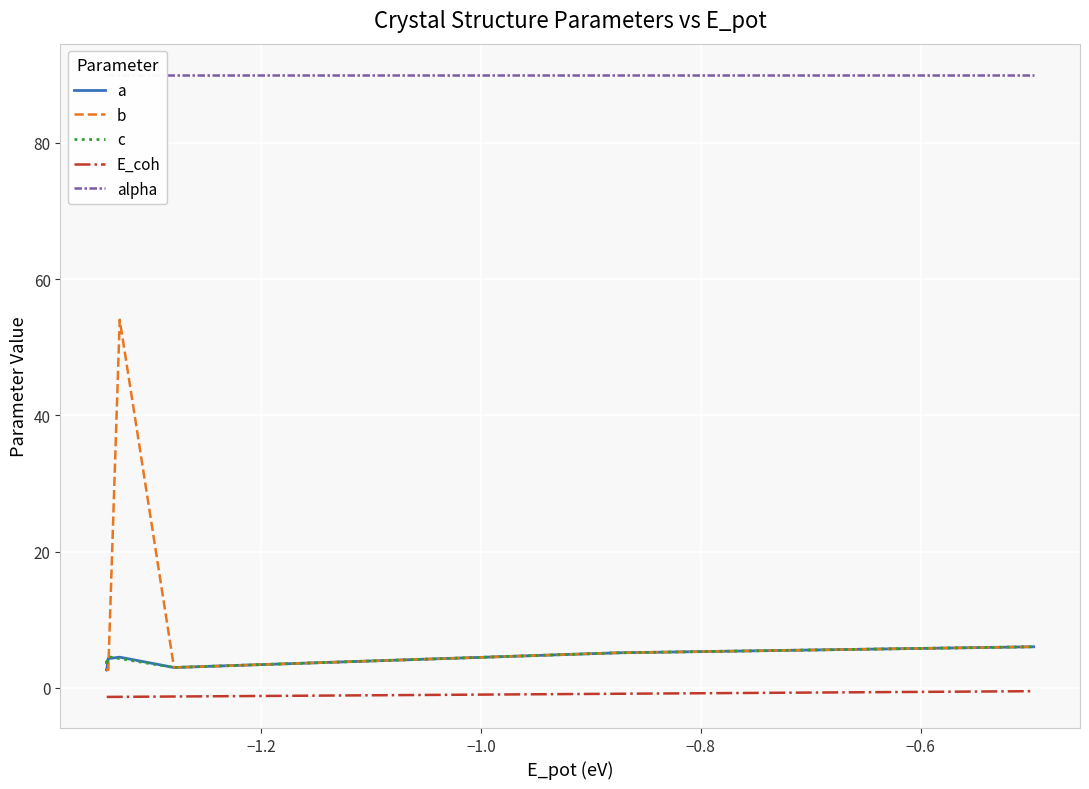

What is the difference between the highest and lowest values at −1.2?

91.3